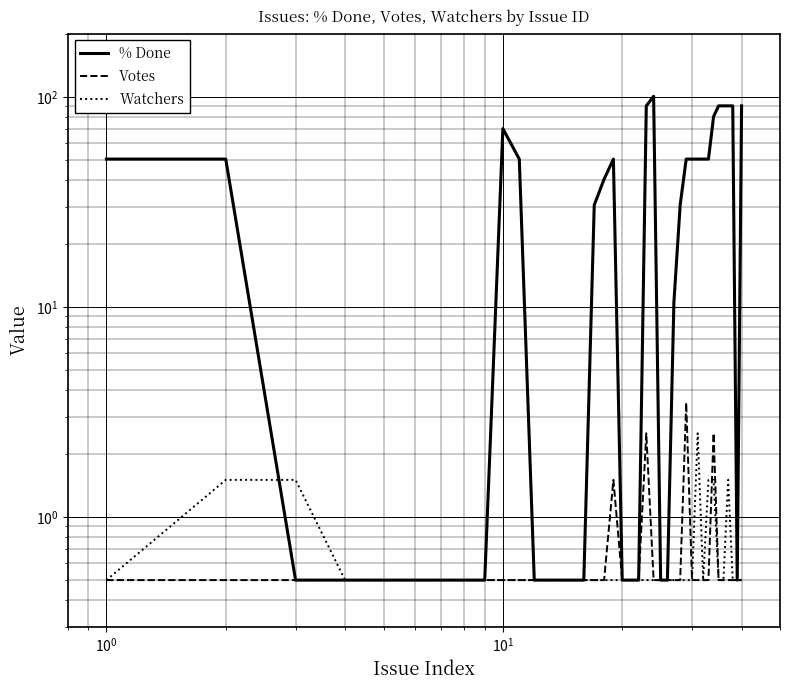

At which category does the chart reach its minimum across all series?

$\mathdefault{10^{0}}$